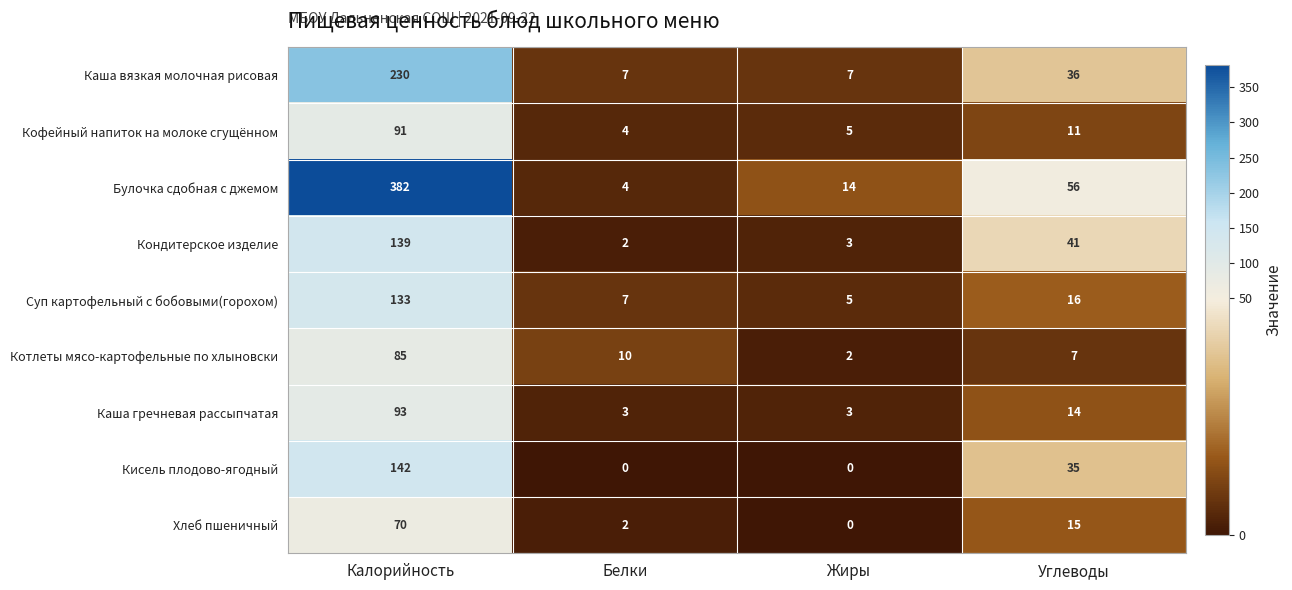

Is it true that Кофейный напиток на молоке сгущённом equals 3 at Жиры?

False